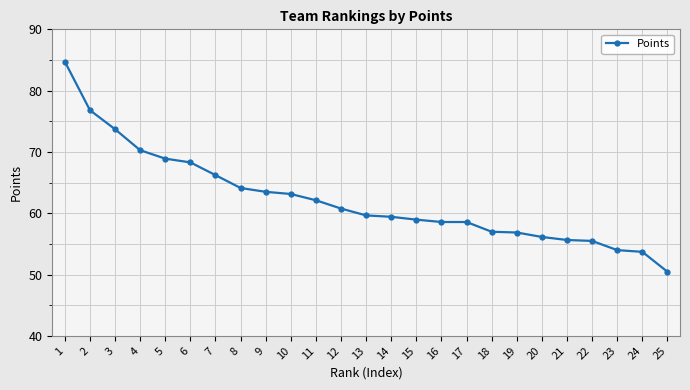

Which category has the lowest value across all series?

25